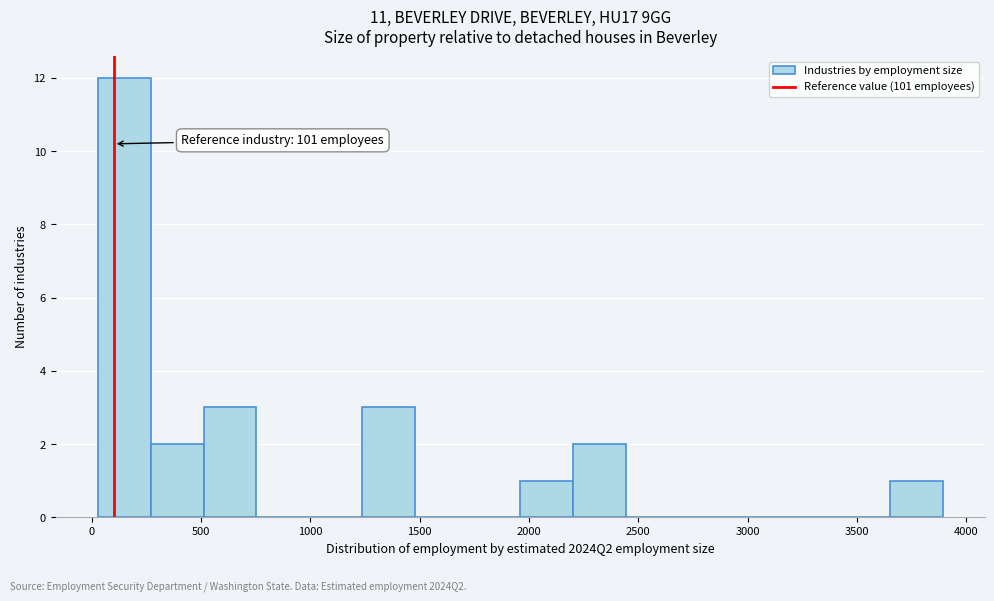

Which range on the x-axis has the tallest bar?

50 to 250